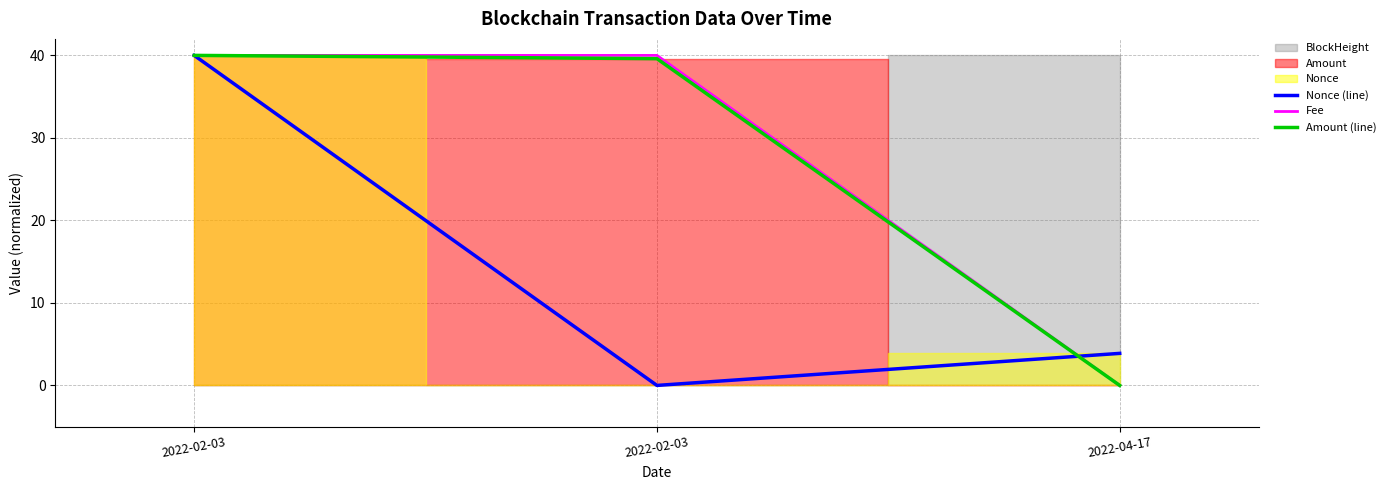

Reading right to left, transcribe all the data shown in this chart.

Nonce (line): 2022-04-17=3.9	2022-02-03=0.0	2022-02-03=40.0
Fee: 2022-04-17=0.0	2022-02-03=40.0	2022-02-03=40.0
Amount (line): 2022-04-17=0.0	2022-02-03=39.6	2022-02-03=40.0